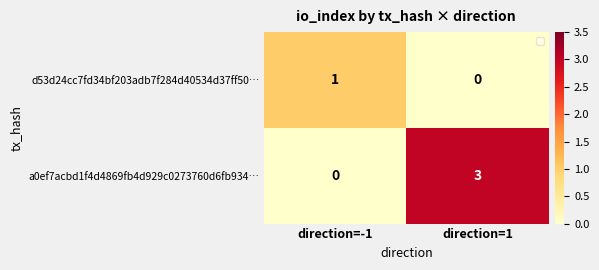

What is the sum of all a0ef7acbd1f4d4869fb4d929c0273760d6fb934… values?

3